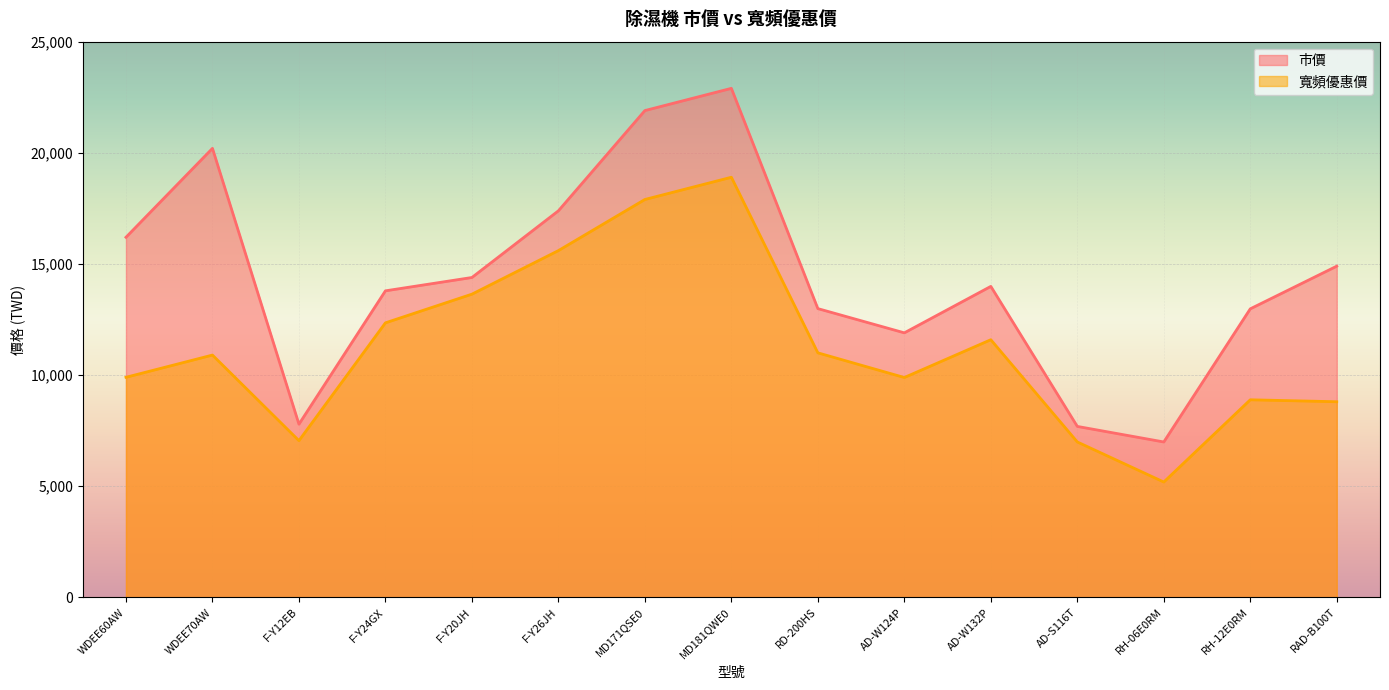

True or false: 市價 has more than 1 points higher than both neighbors.

True